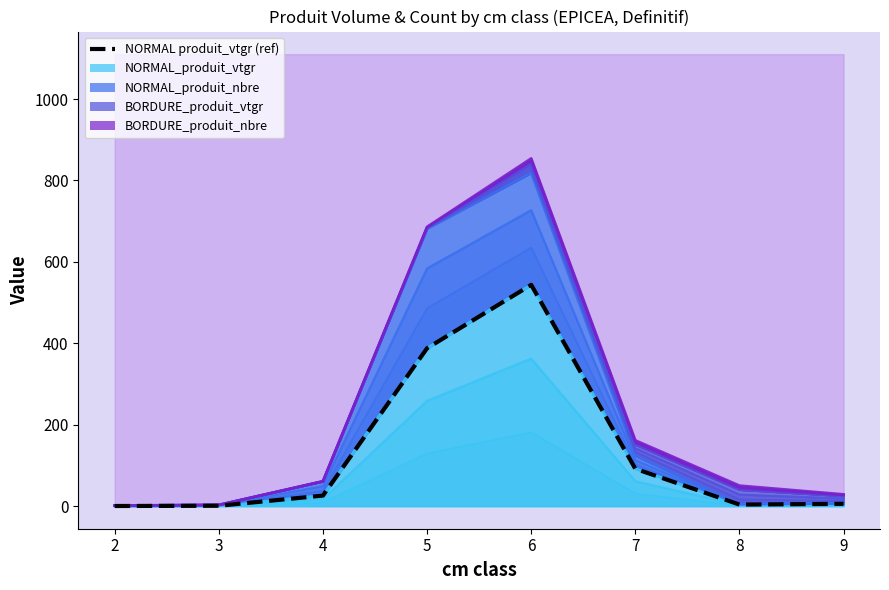

Reading left to right, extract all data points from this chart.

0.3	0.9	25.9	387.9	543.6	91.8	3.9	5.6